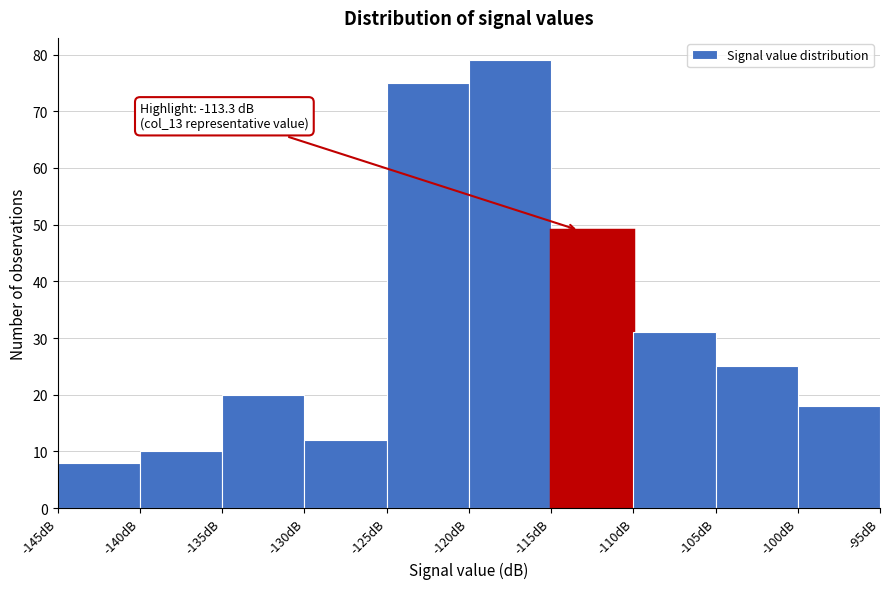

Over which range of the x-axis is the bar tallest?

-120 to -115